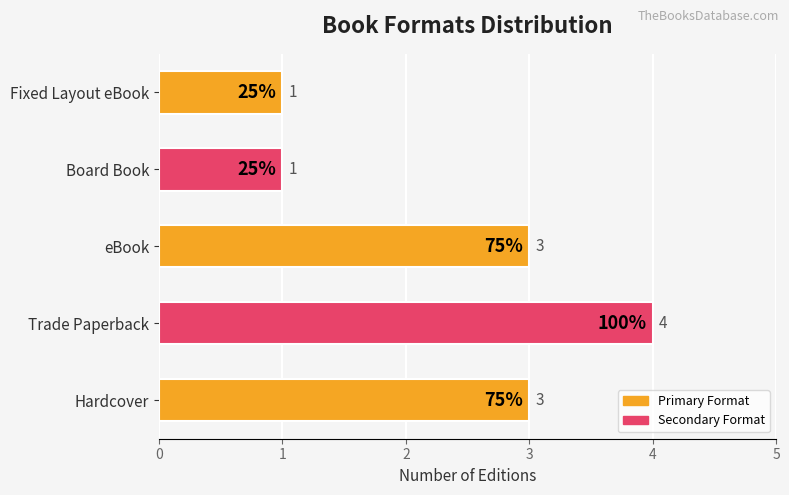

What is the difference between the maximum and minimum values?

3